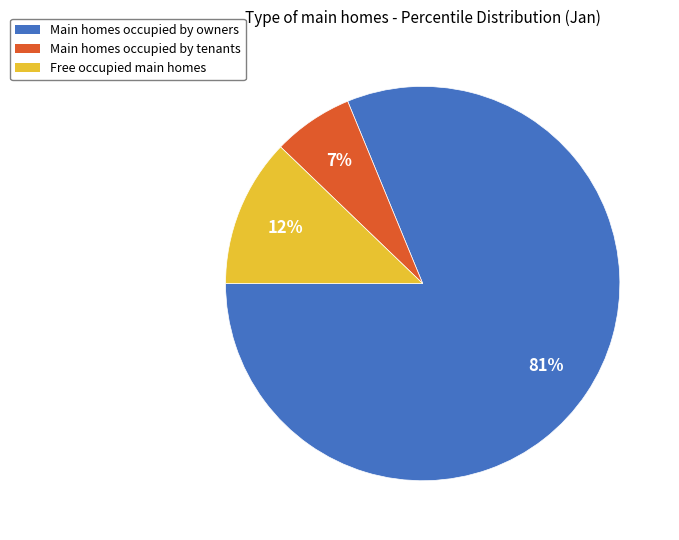

What is the largest slice in the pie chart?

Main homes occupied by owners